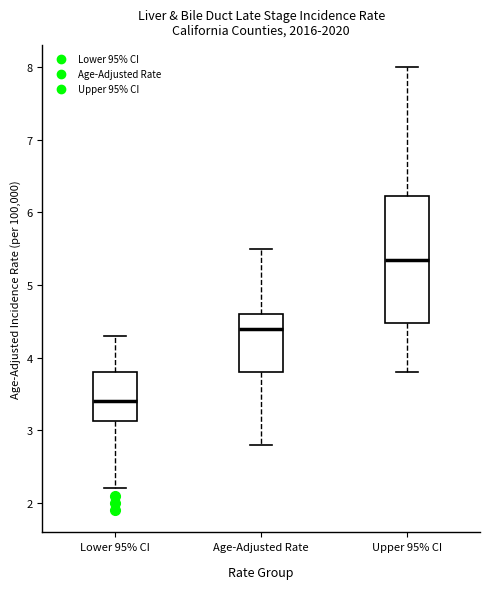

Reading left to right, read every box against the y-axis: the position of its median line, the range the box covers, and the ends of its whiskers. The values are not printed on the chart, so give them approximately, as read against the axis.

Lower 95% CI: median 3.4, box 3.1 to 3.8, whiskers 2.2 to 4.3
Age-Adjusted Rate: median 4.4, box 3.8 to 4.6, whiskers 2.8 to 5.5
Upper 95% CI: median 5.4, box 4.5 to 6.2, whiskers 3.8 to 8.0